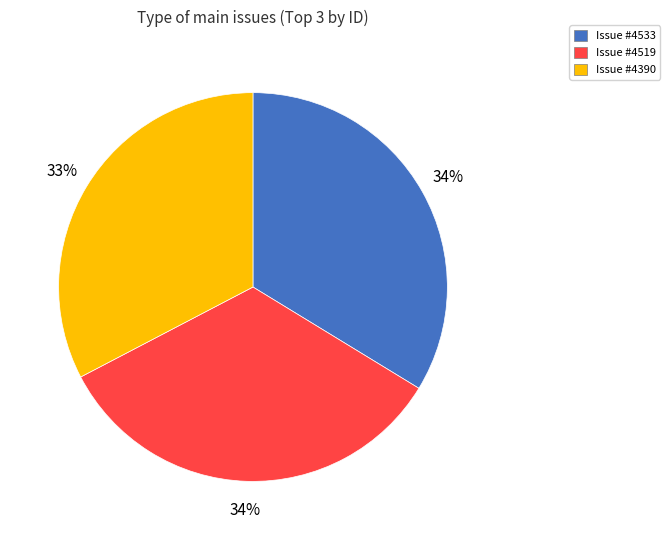

Which slice is the smallest?

Issue #4390